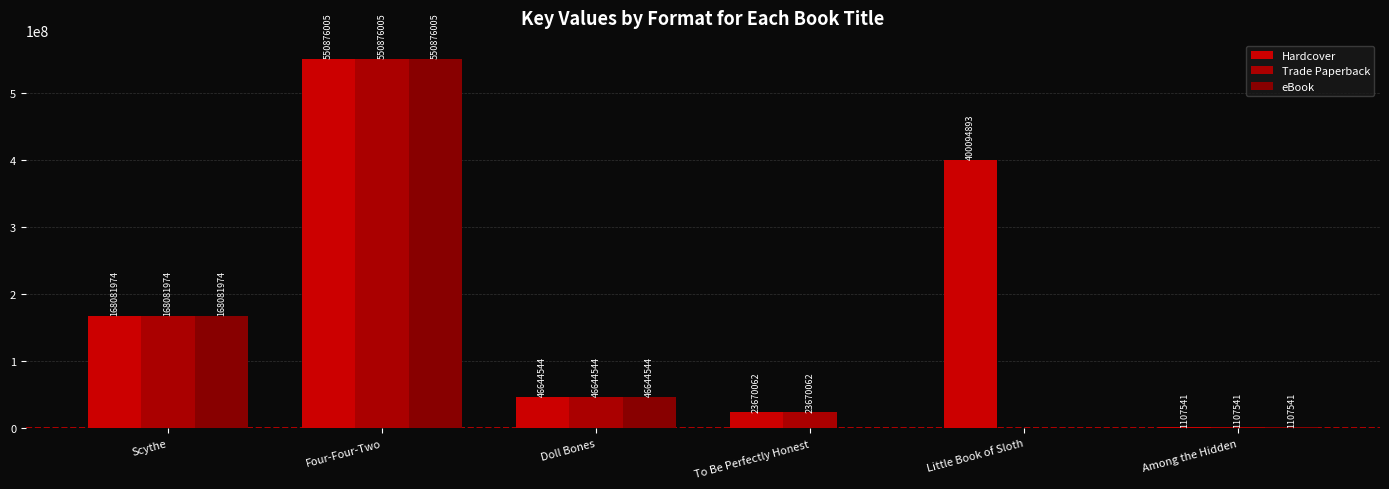

At which label does Hardcover first exceed 168081974?

Four-Four-Two